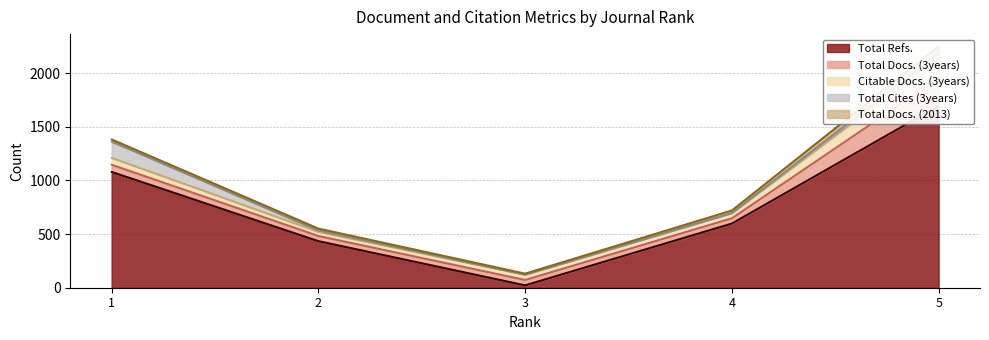

Reading left to right, list all the values displayed in this chart.

Total Docs. (2013): 20	18	9	24	68
Total Docs. (3years): 67	48	50	49	256
Total Refs.: 1079	434	22	598	1695
Total Cites (3years): 152	12	0	1	46
Citable Docs. (3years): 64	39	50	48	186